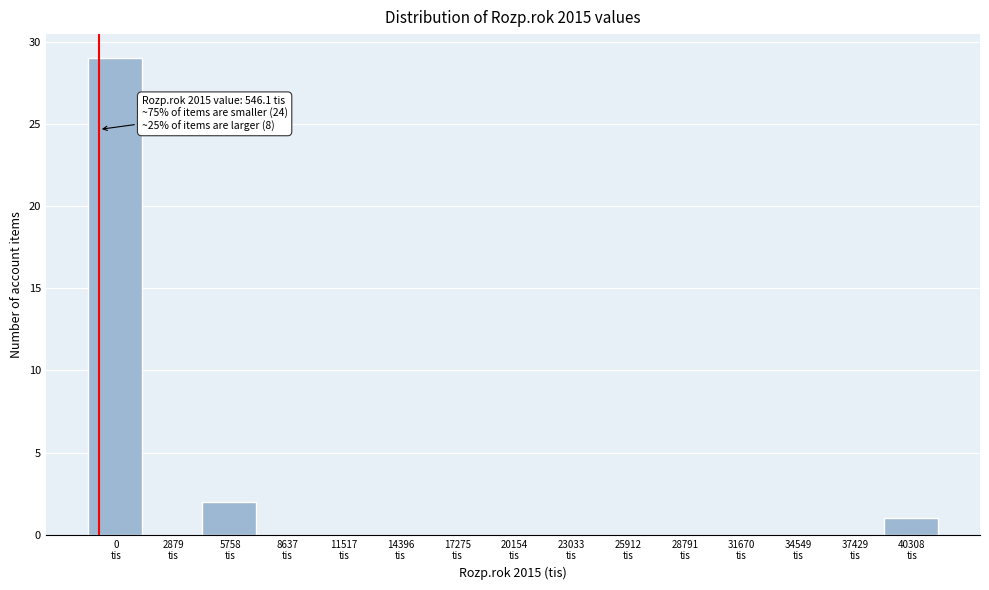

How many distinct data groups are displayed?

1